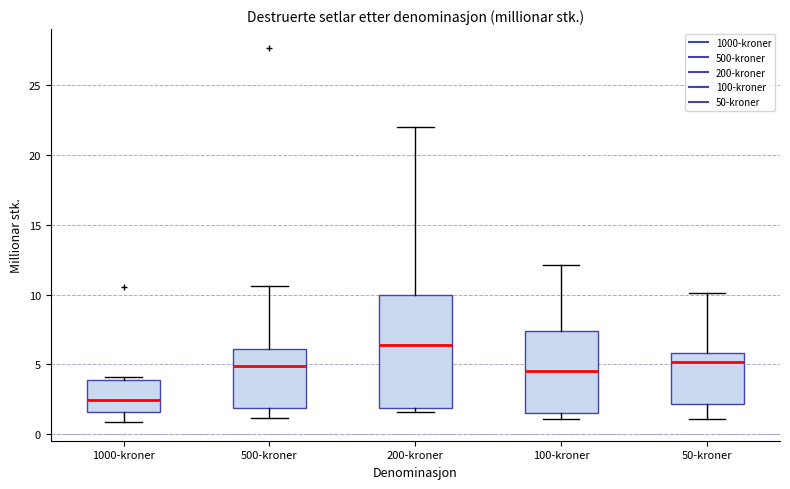

Where is the lower edge of the box for 1000-kroner on the y-axis? The values are not printed on the chart, so give them approximately, as read against the axis.

1.5